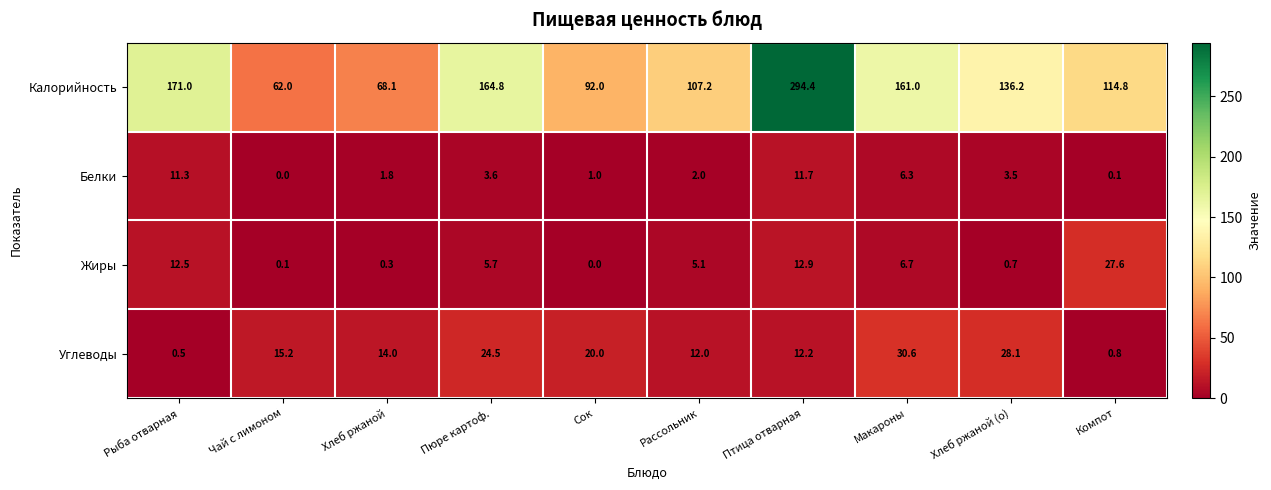

What is the difference between the maximum and minimum values in the Жиры series?

27.6